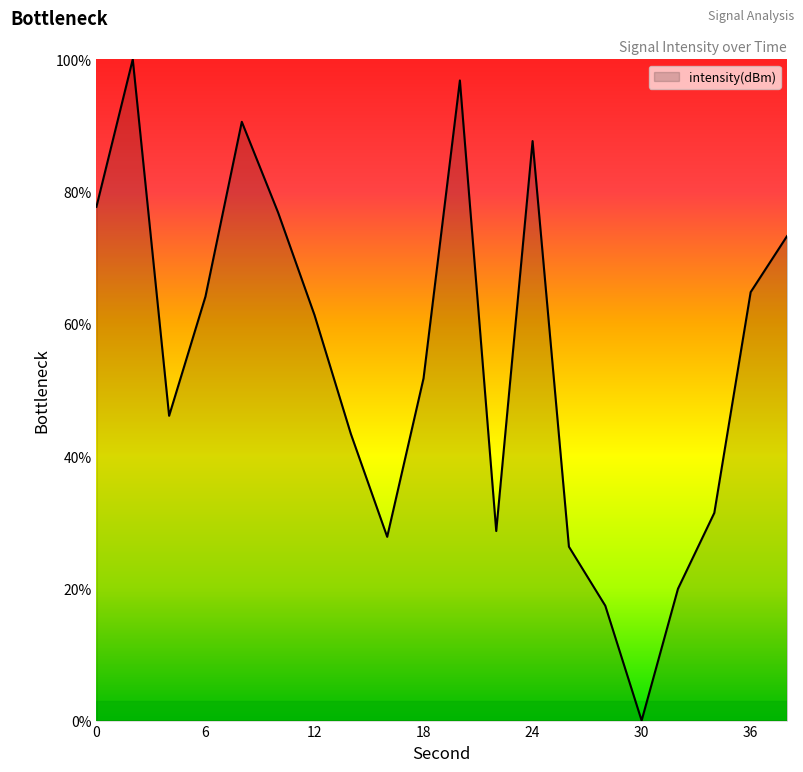

What is the difference between the maximum and minimum values?

100.0